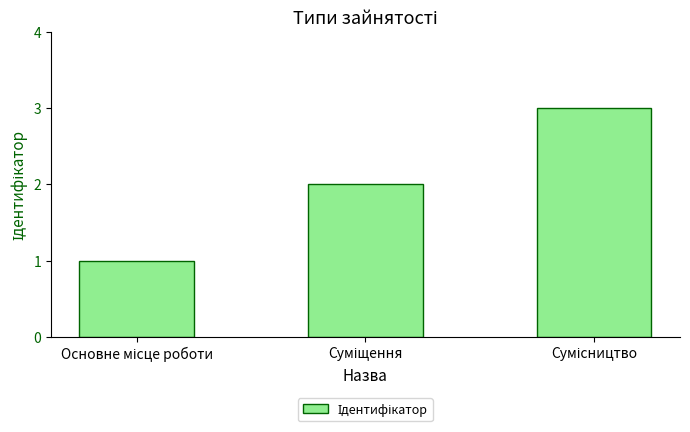

What is the sum of all values?

6